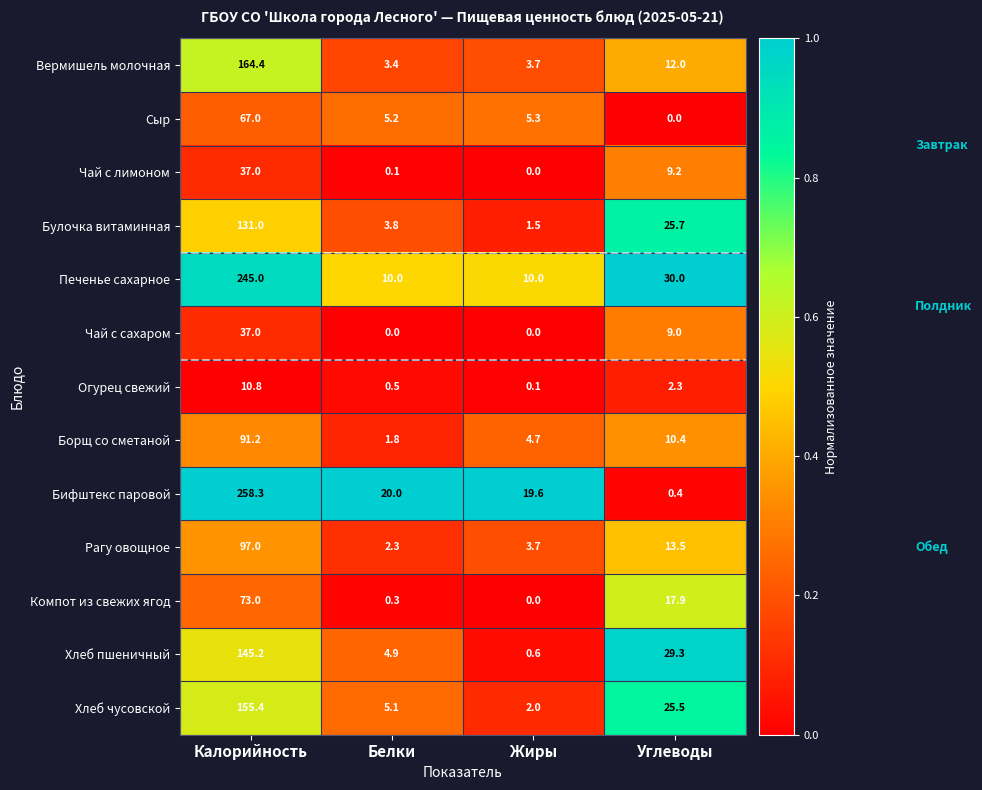

At Белки, list the series in order from smallest to largest.

Чай с сахаром, Чай с лимоном, Компот из свежих ягод, Огурец свежий, Борщ со сметаной, Рагу овощное, Вермишель молочная, Булочка витаминная, Хлеб пшеничный, Хлеб чусовской, Сыр, Печенье сахарное, Бифштекс паровой